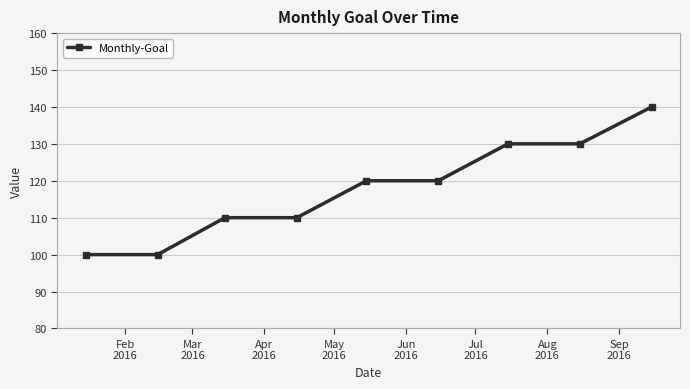

What is the value of the 6th point from the left?

120